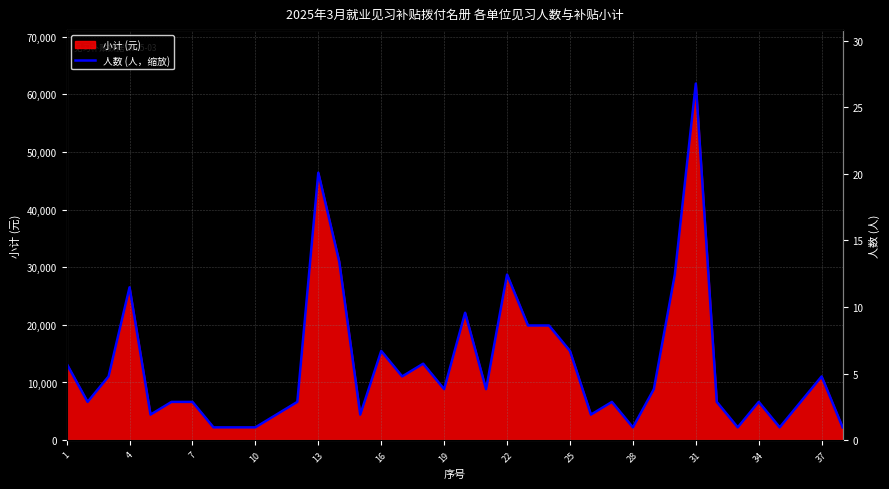

Read the value at 34, to the nearest 100.

6600